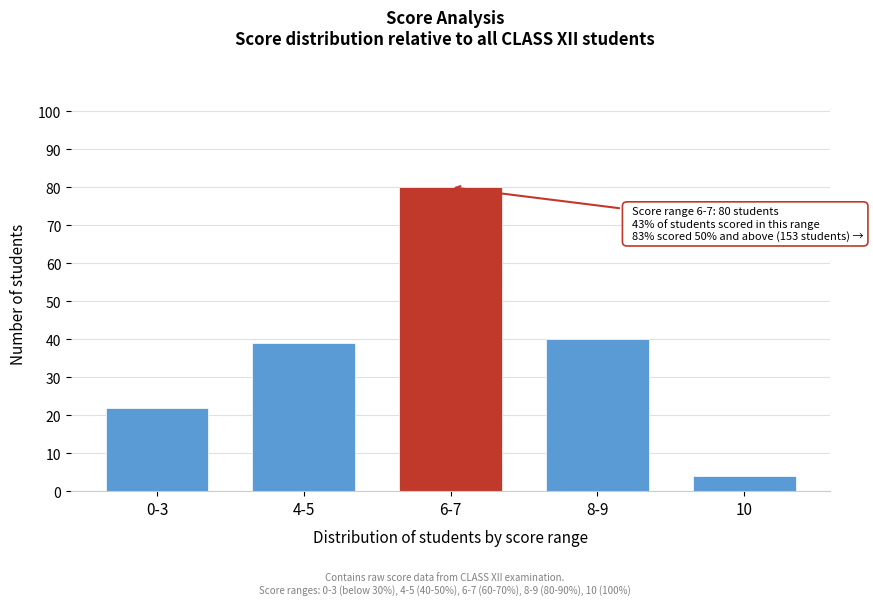

Reading left to right, what are all the values shown in this chart?

22	39	80	40	4